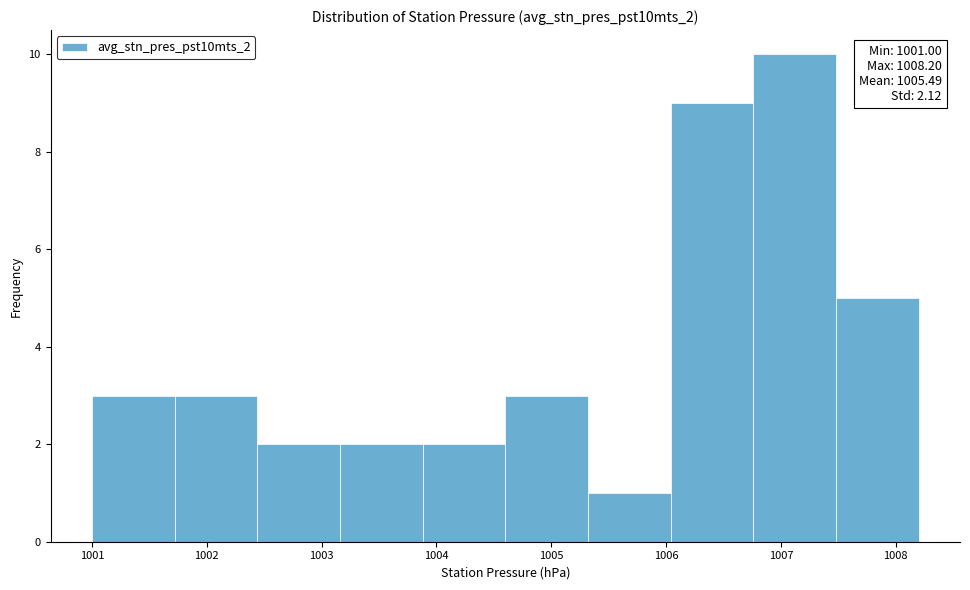

Which range on the x-axis has the tallest bar?

1006.76 to 1007.48